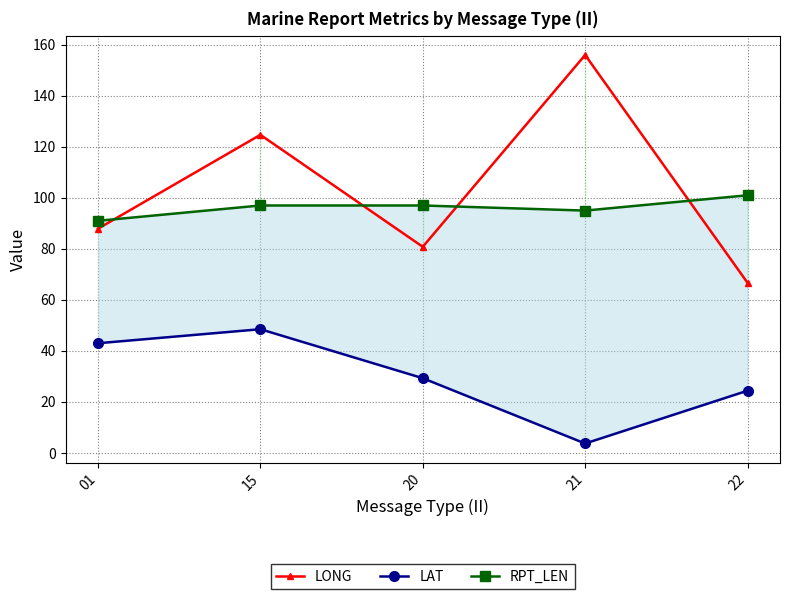

What is the difference between the second highest and second lowest values in the LONG series?

43.9